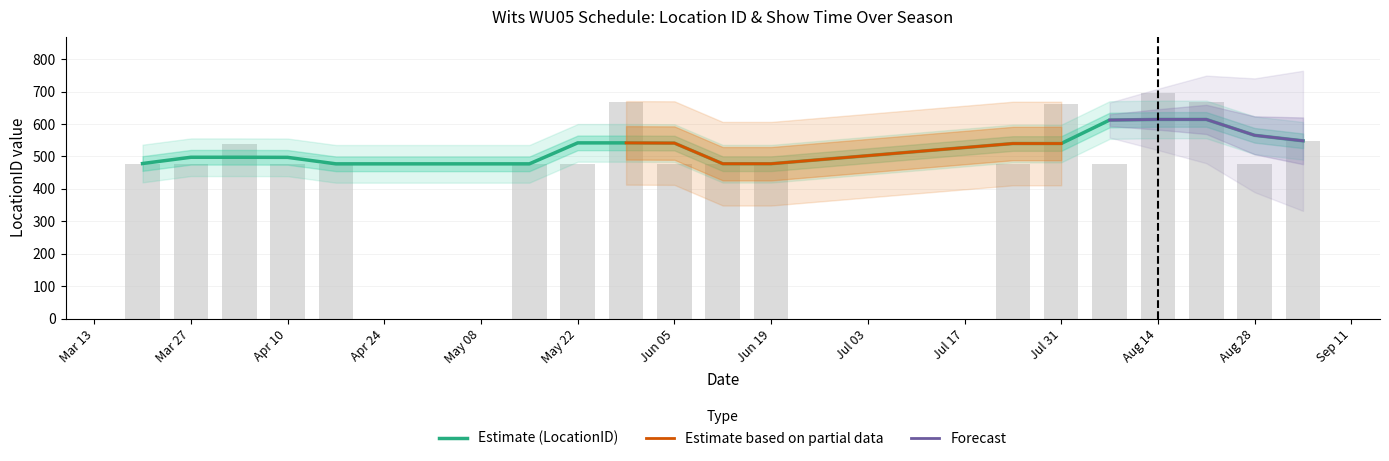

Reading left to right, extract all data points from this chart.

478	476	538	478	475	478	478	669	478	476	478	478	663	478	695	669	478	548